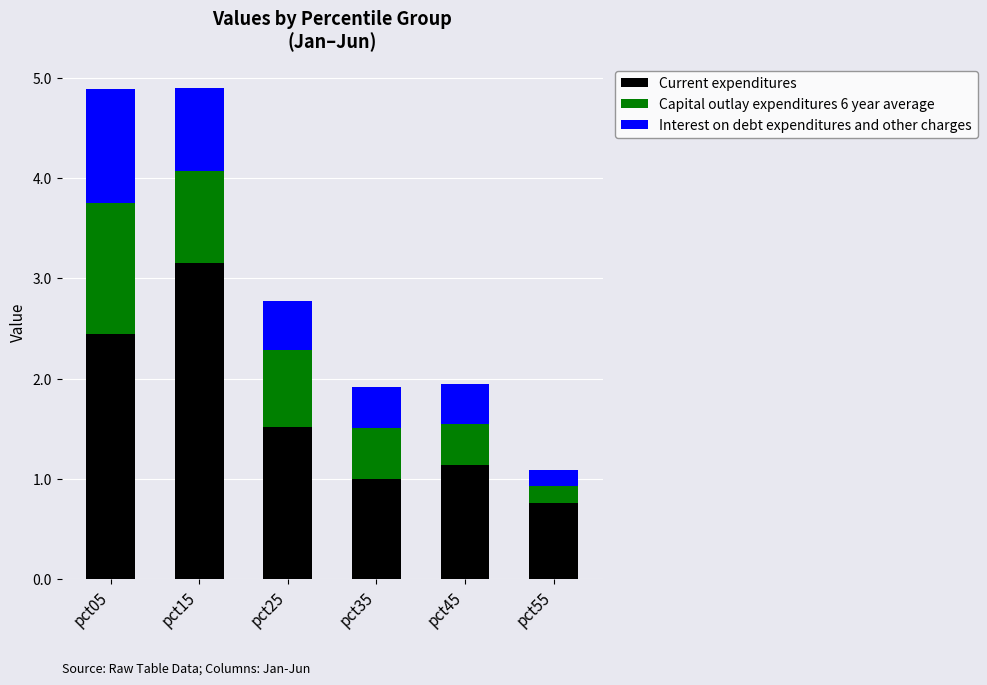

What is the difference between the second highest and minimum values in the Current expenditures series?

1.7